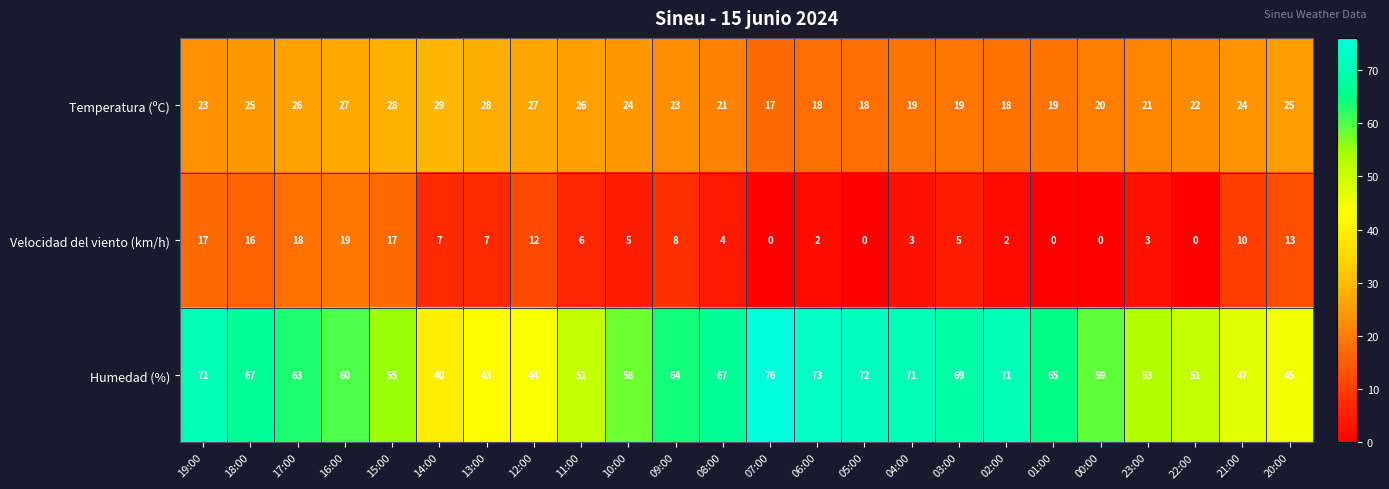

Which series has the largest range (max minus min)?

Humedad (%)